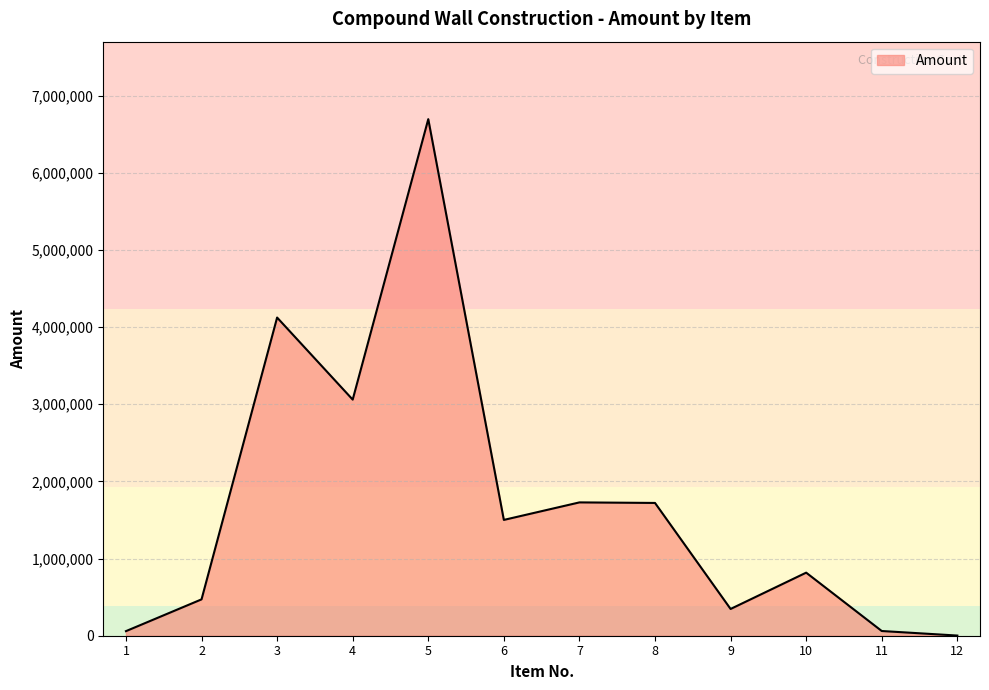

What is the difference between the second highest and minimum values?

4121060